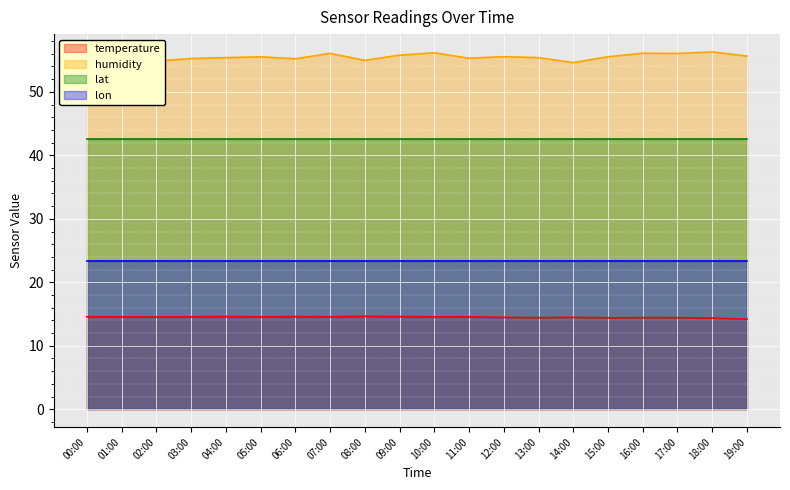

At which category is the sum across all series the highest?

10:00